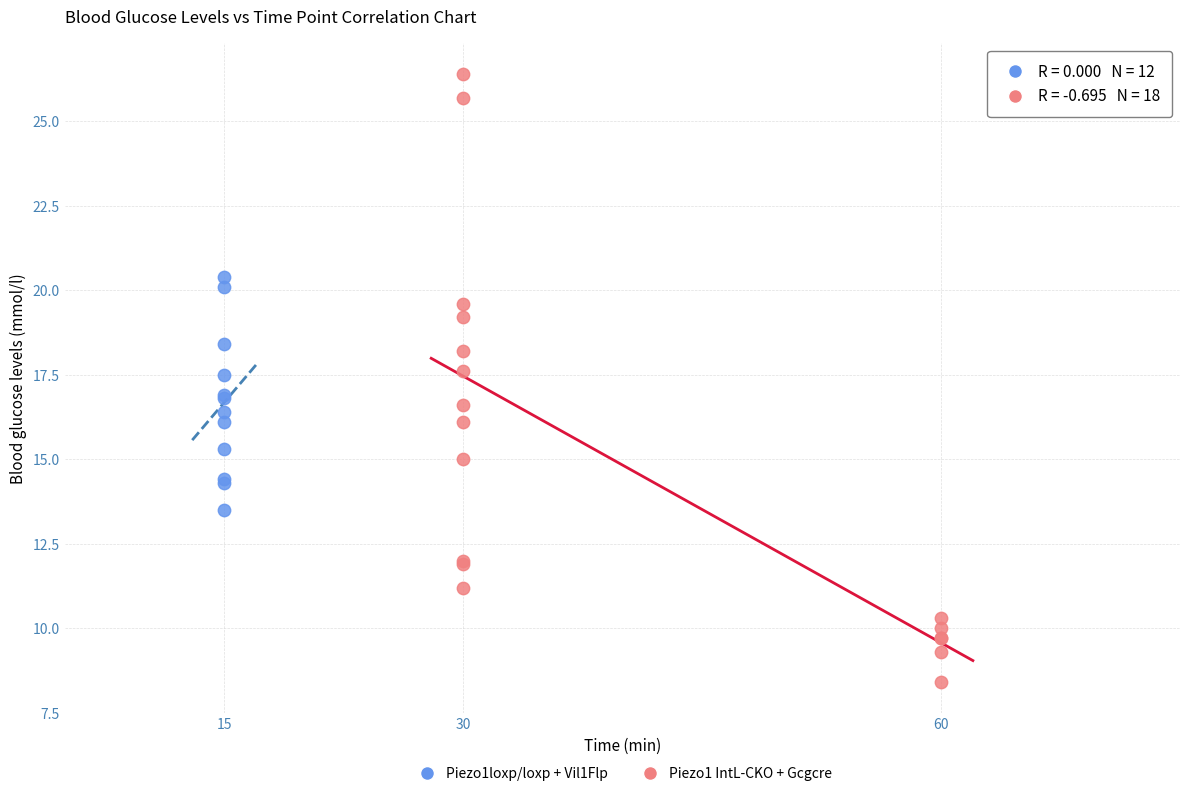

Which series has the largest Y range (max minus min)?

Piezo1 IntL-CKO + Gcgcre